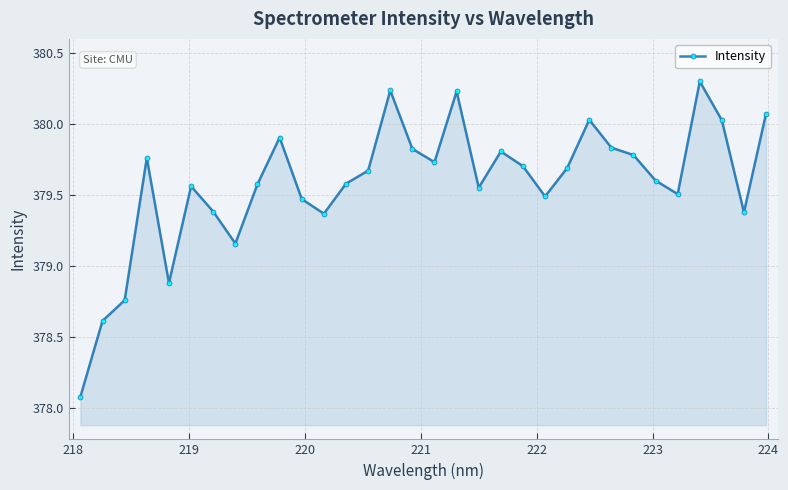

What is the greatest value displayed?

380.3